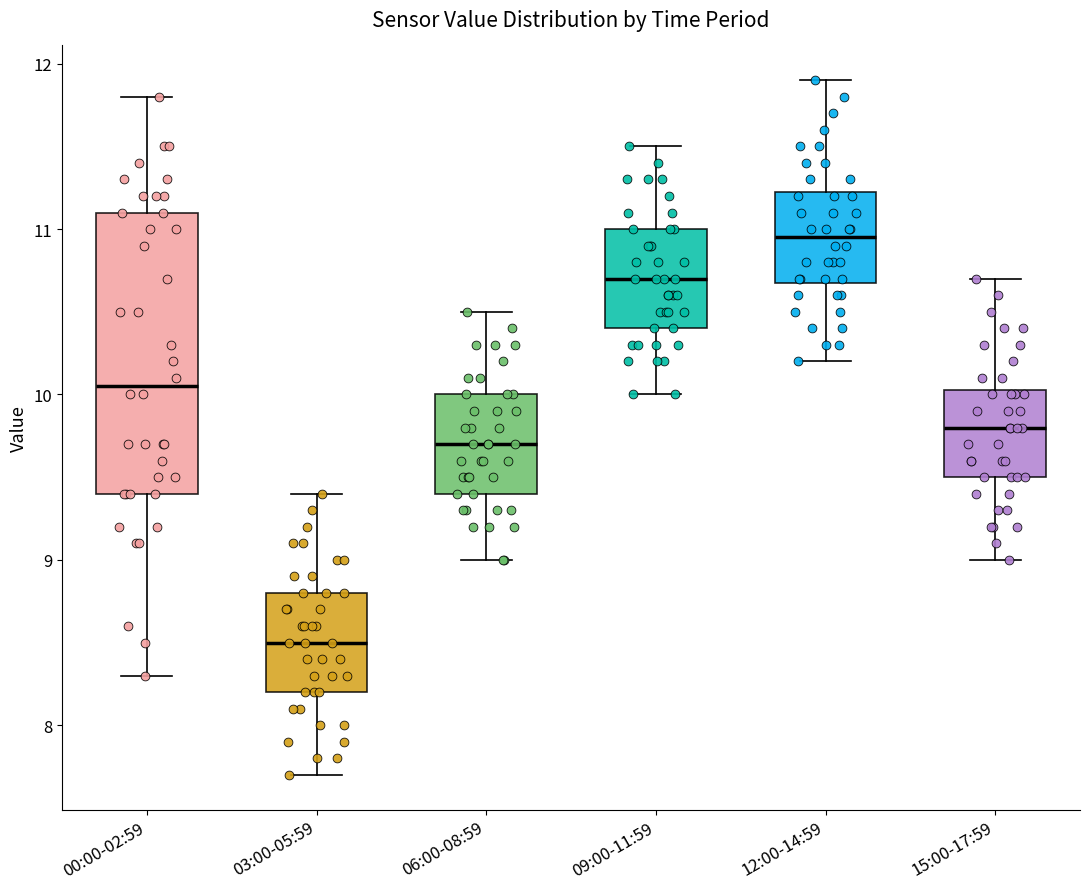

Where is the upper edge of the box for 03:00-05:59 on the y-axis? The values are not printed on the chart, so give them approximately, as read against the axis.

8.8